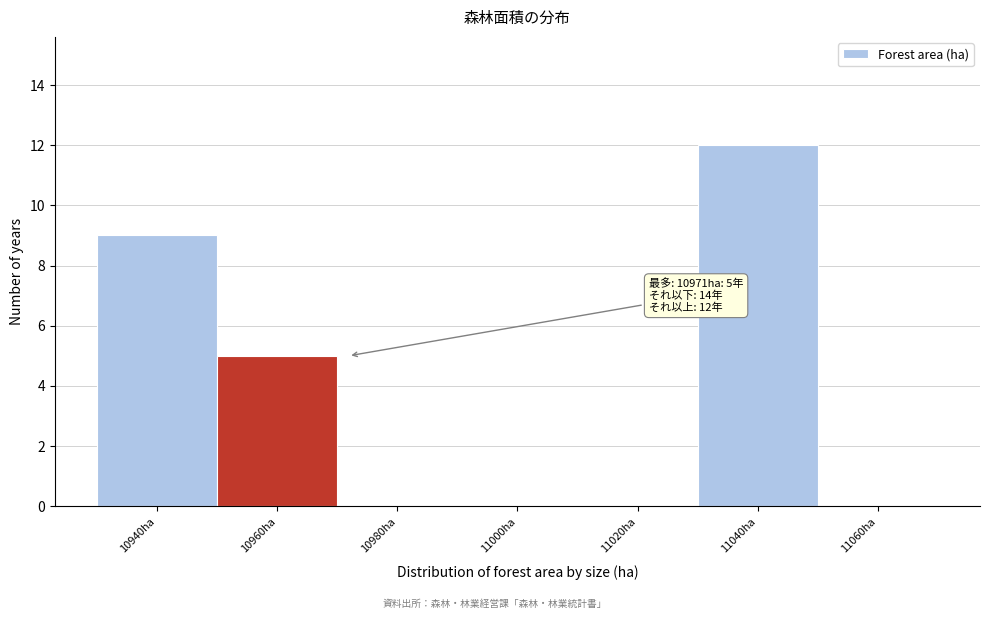

Reading left to right, extract all data points from this chart.

10940ha=9	10960ha=5	10980ha=0	11000ha=0	11020ha=0	11040ha=12	11060ha=0